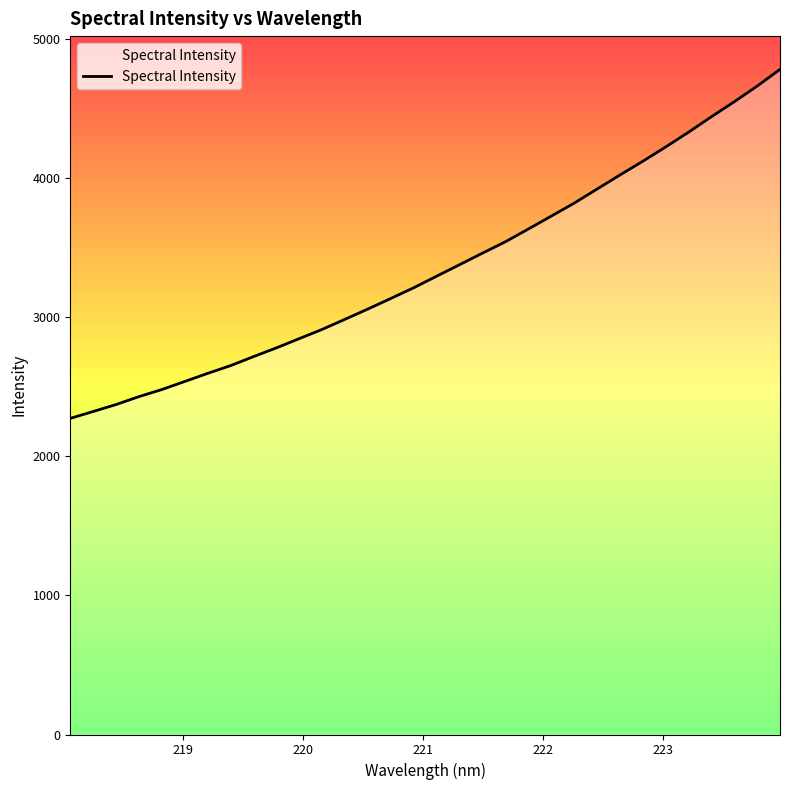

Count the number of categories in the chart.

32